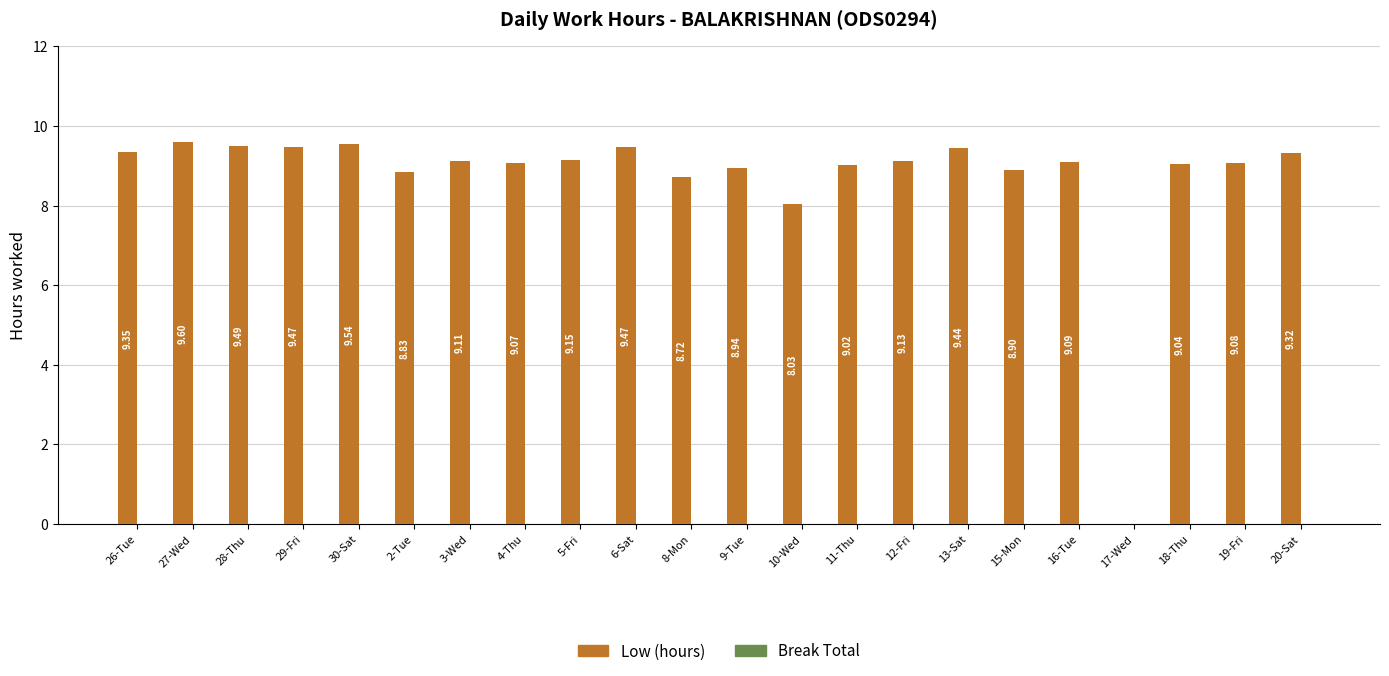

Between 30-Sat and 8-Mon, which is larger?

30-Sat